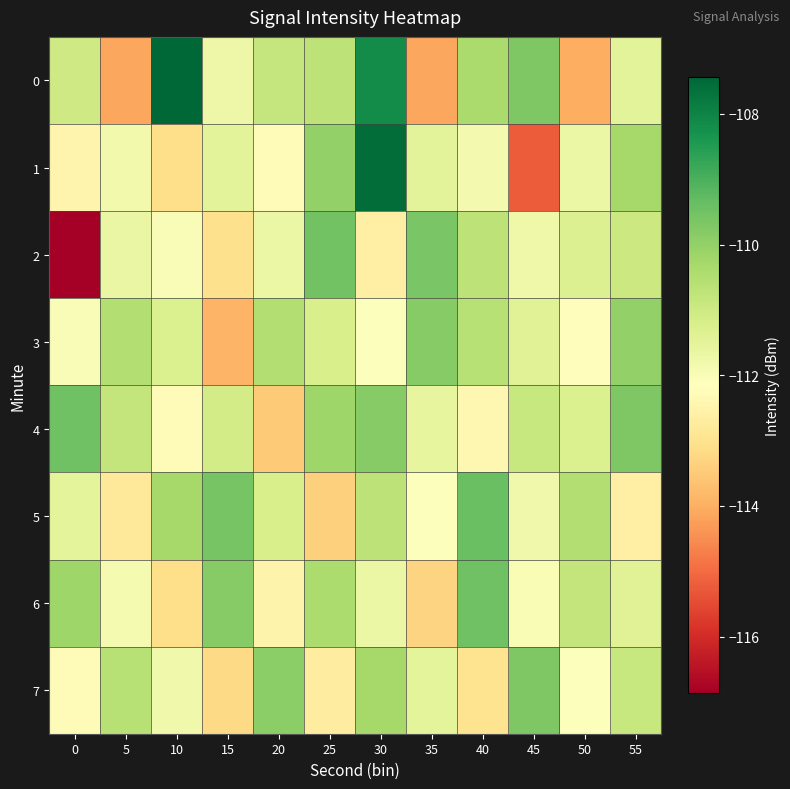

What is the maximum value shown in the chart?

-107.4